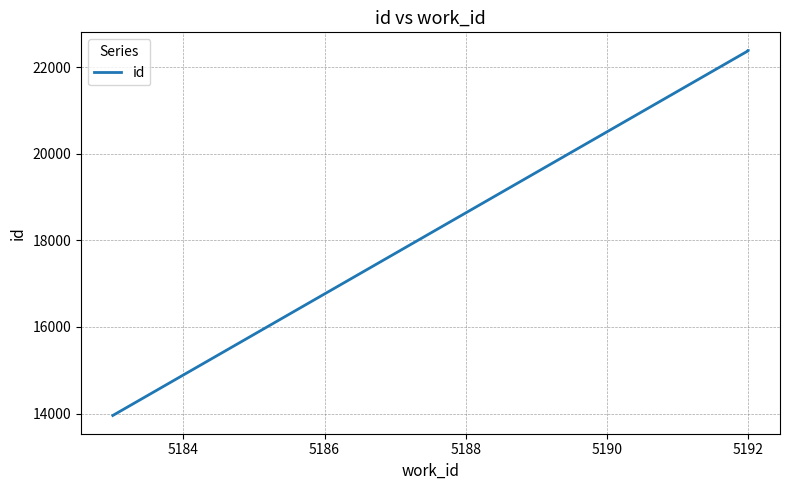

What is the maximum value shown in the chart?

22381